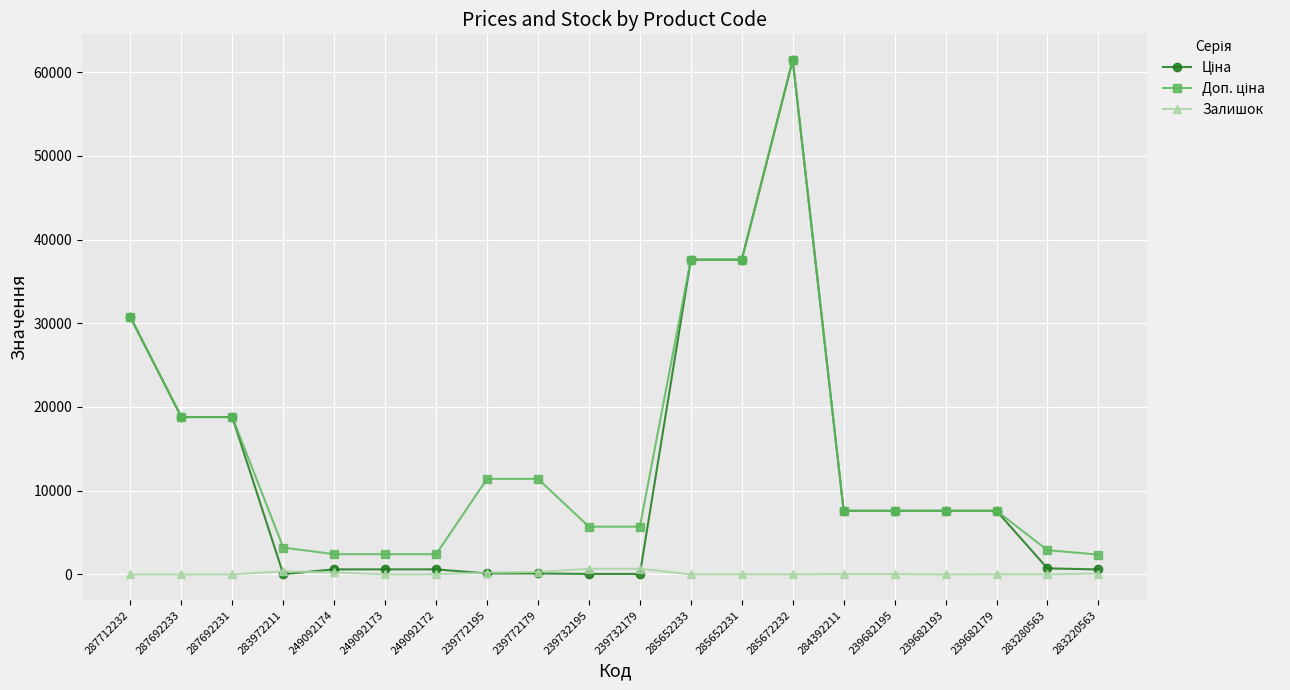

True or false: Залишок has more than 1 interior local peaks.

True